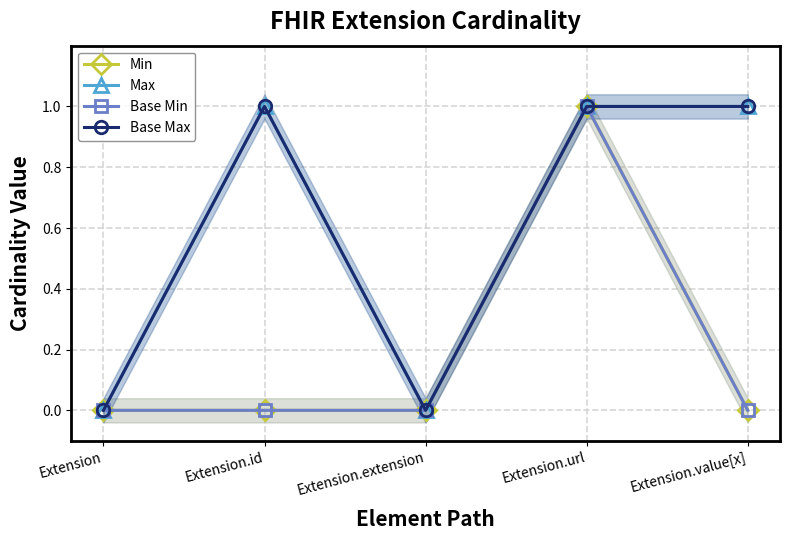

What is the sum of the Base Max values at Extension.url and Extension?

1